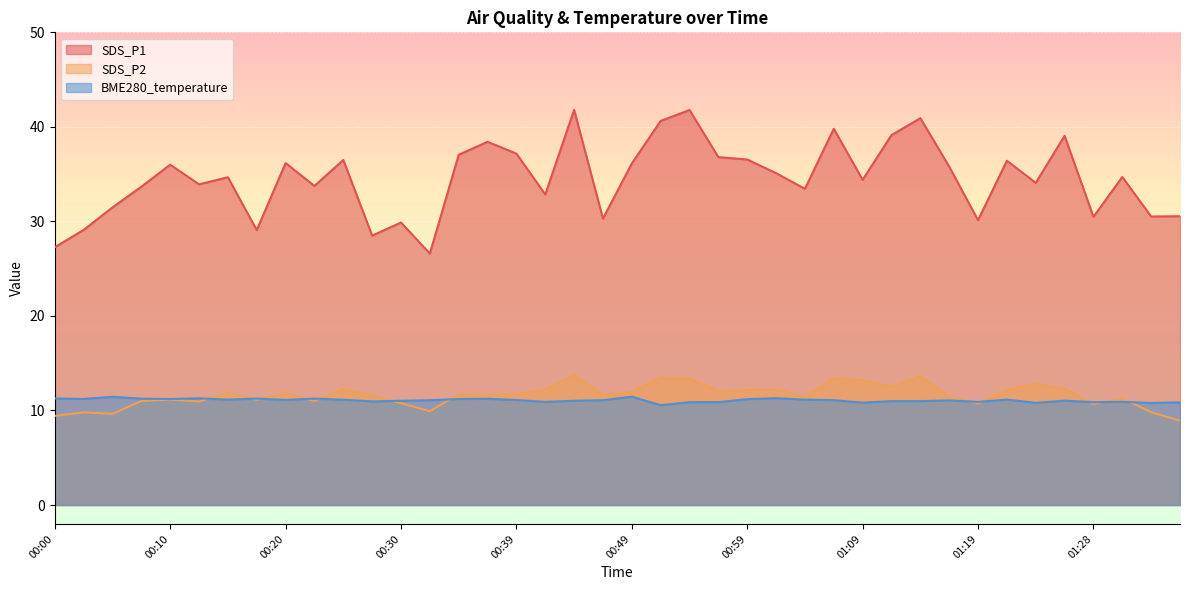

The value of SDS_P2 at 00:03 is 9.8. True or false?

True